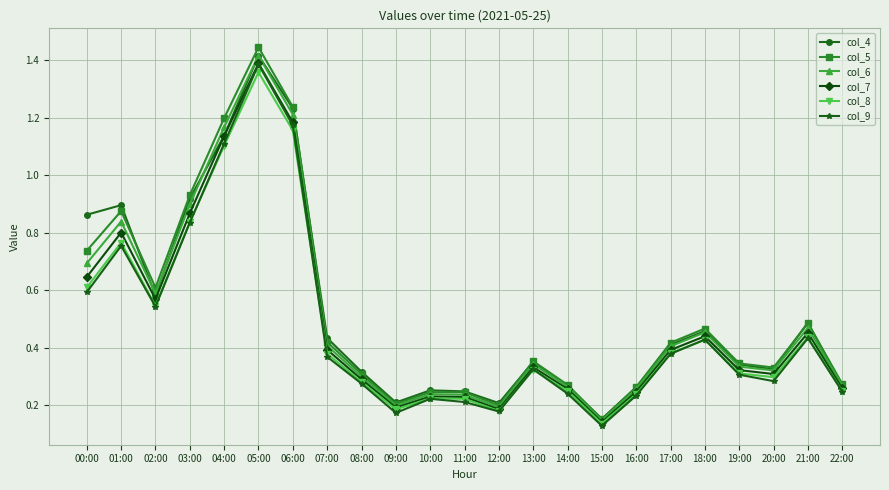

What is the label of the 14th point from the right?

09:00